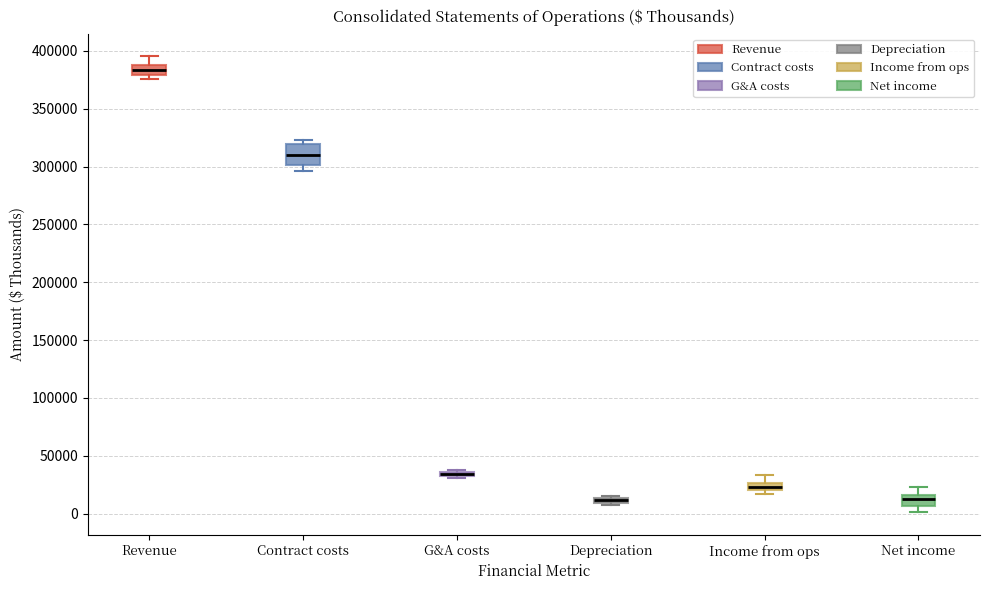

Which box's median line is the highest?

Revenue